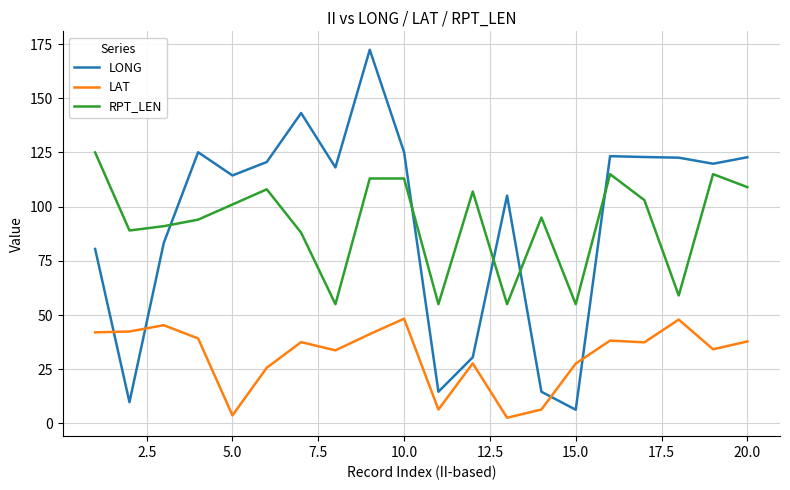

How many categories are shown in the chart?

20